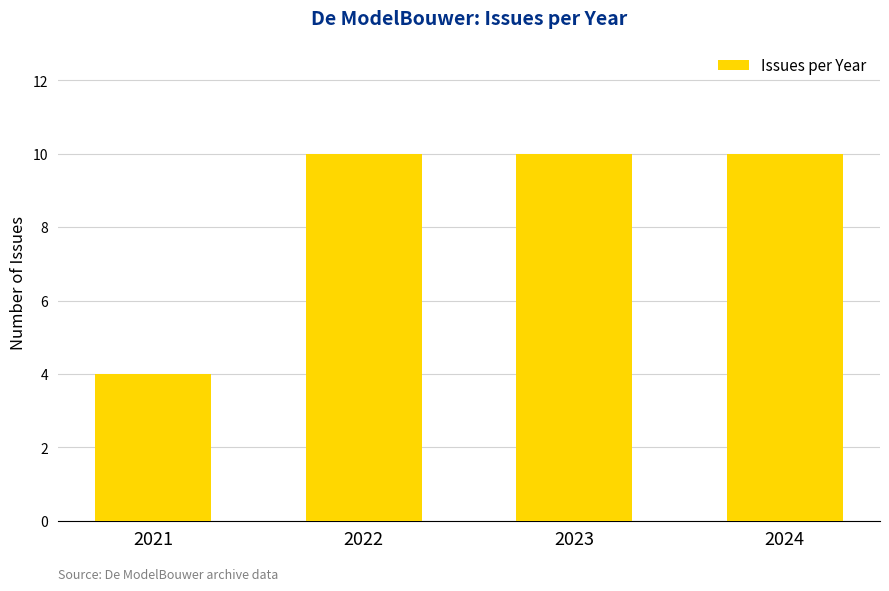

True or false: the data shows 7 at 2022.

False